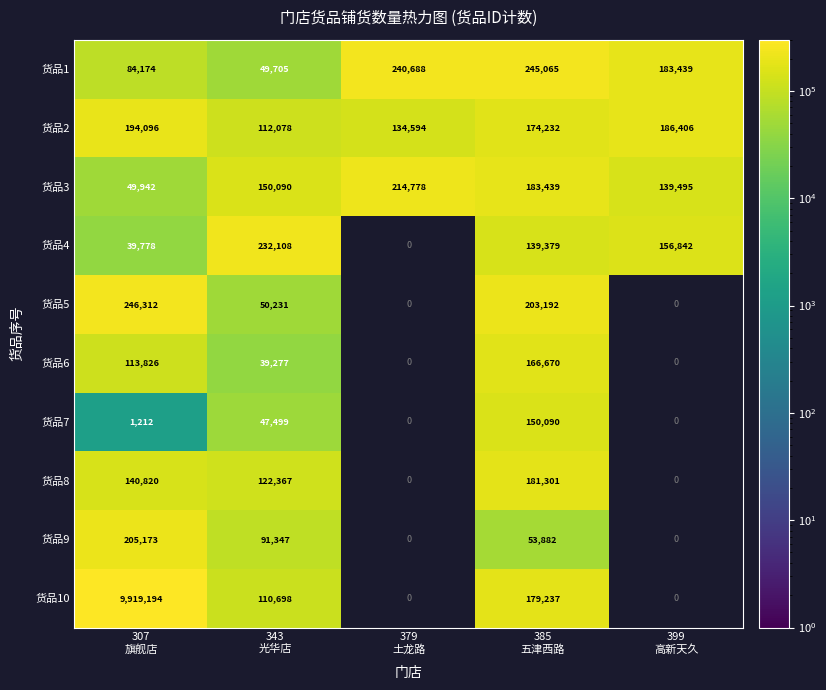

What is the average value of the 货品3 series?

147549